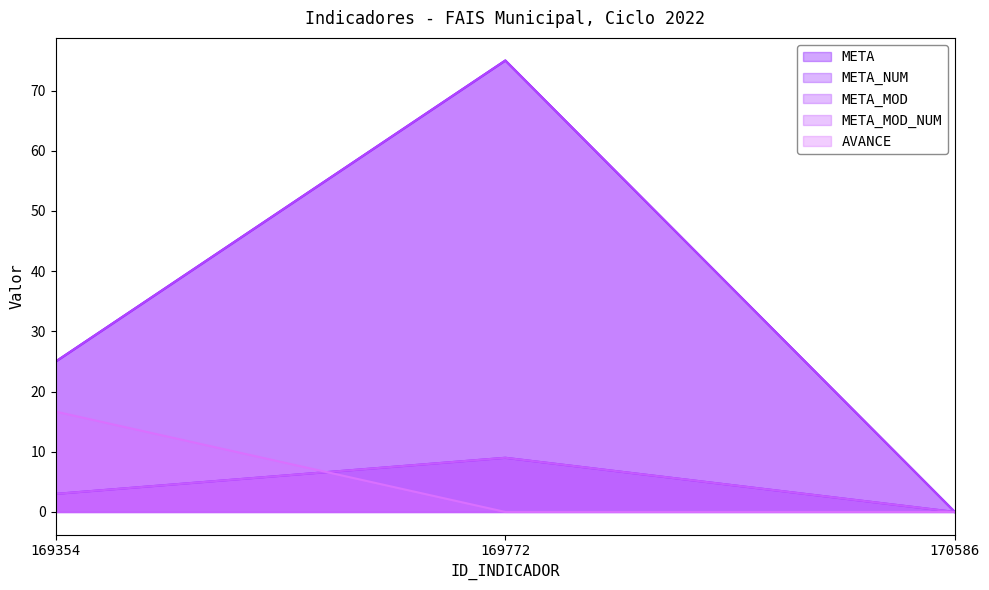

At how many categories does at least one series exceed 21?

2